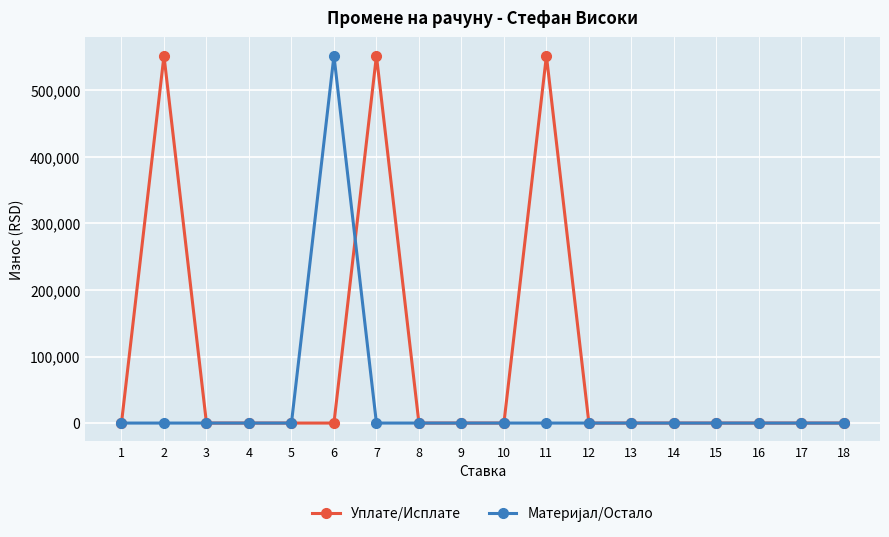

What is the maximum value shown in the chart?

552046.8